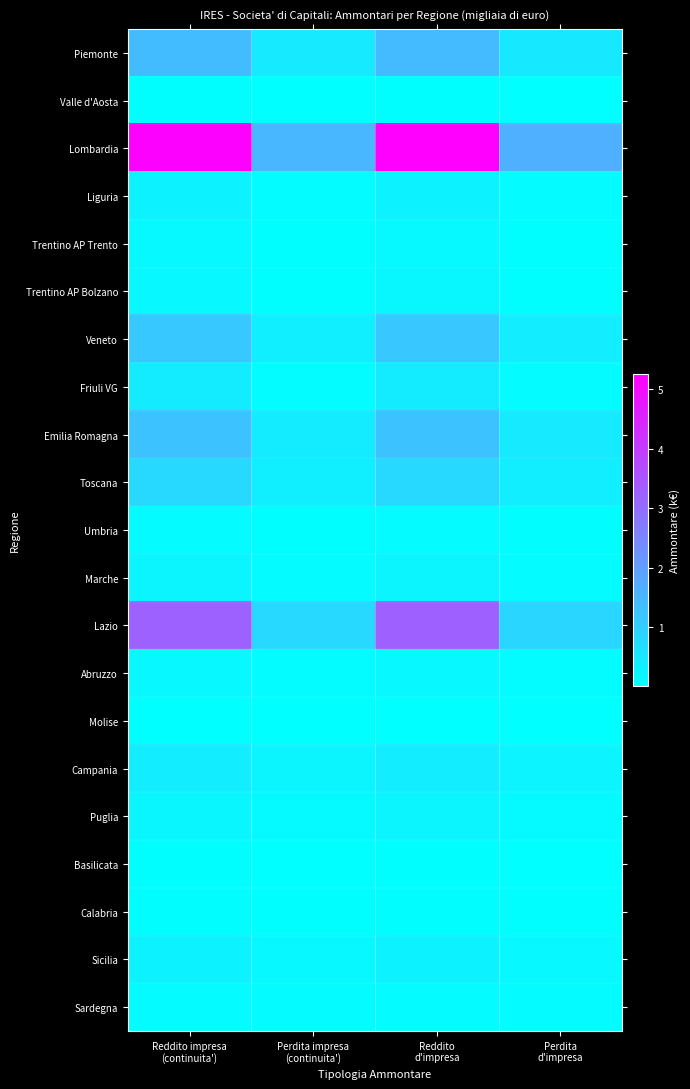

Which series has the largest total across all categories?

Lombardia